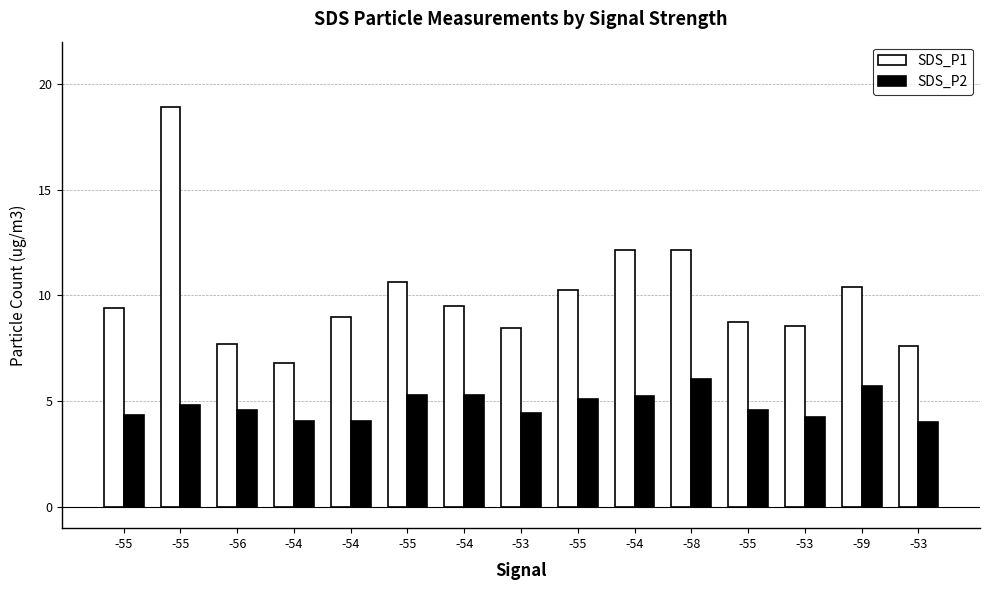

What is the value of the SDS_P2 bar at the 3rd from the left?

4.6